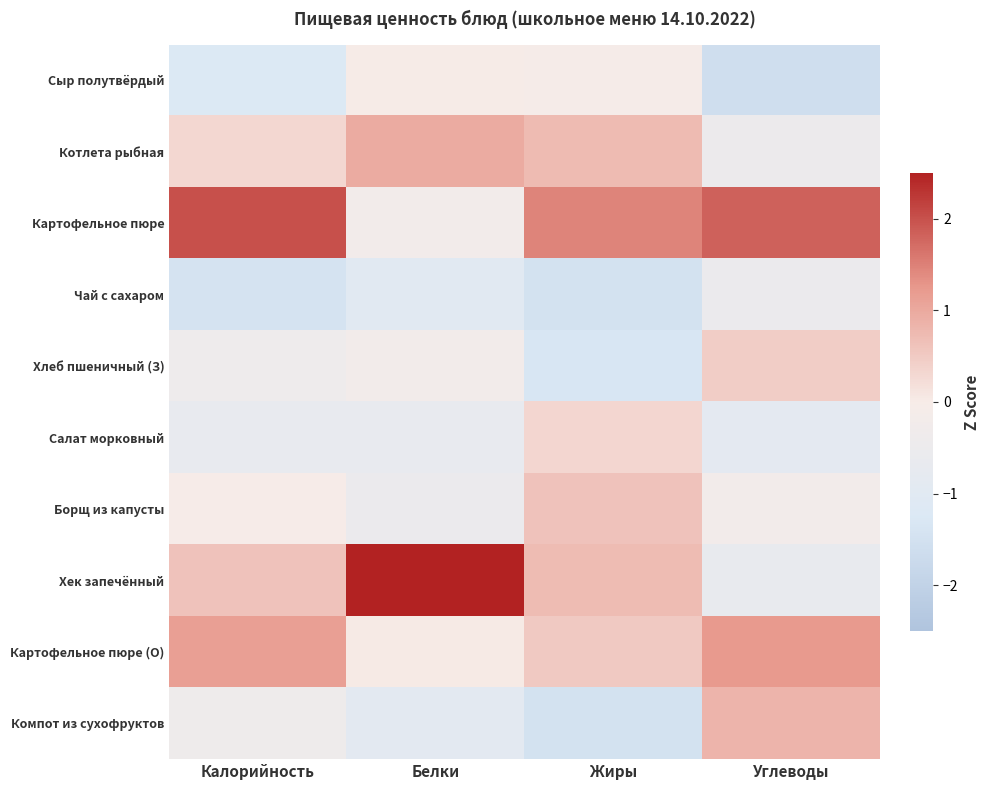

Which series has the largest total across all categories?

Картофельное пюре